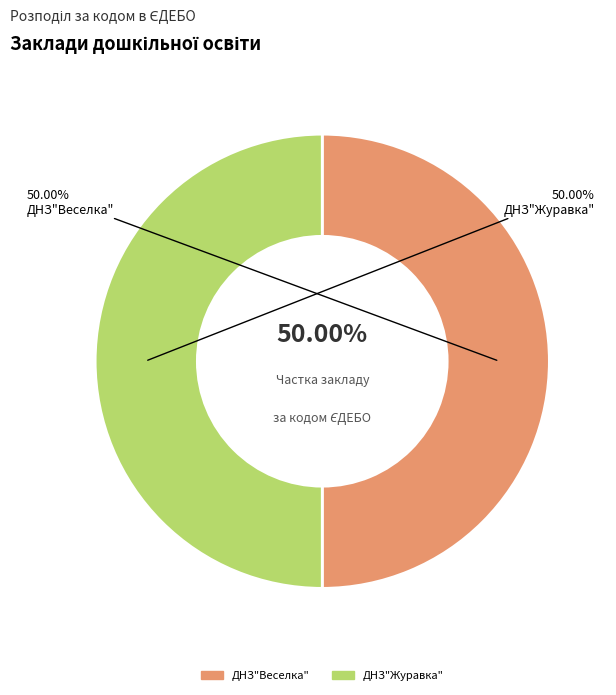

Is it true that ДНЗ"Веселка" is 57% of the pie?

False